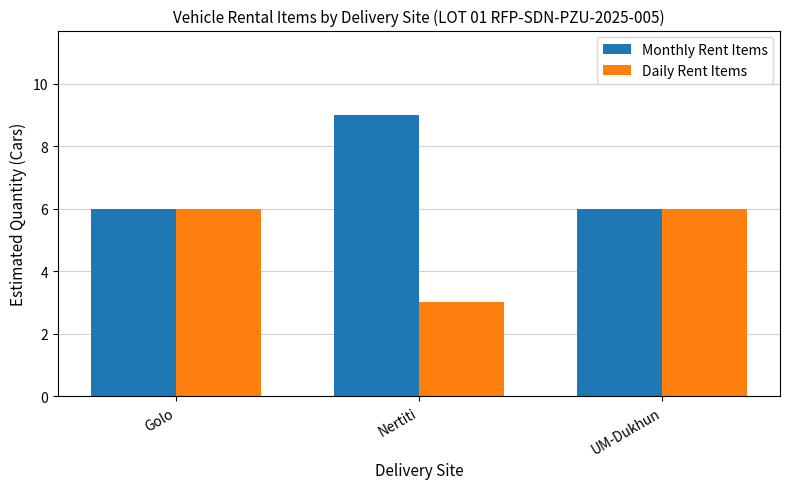

What is the difference between the maximum and second lowest values in the Monthly Rent Items series?

3